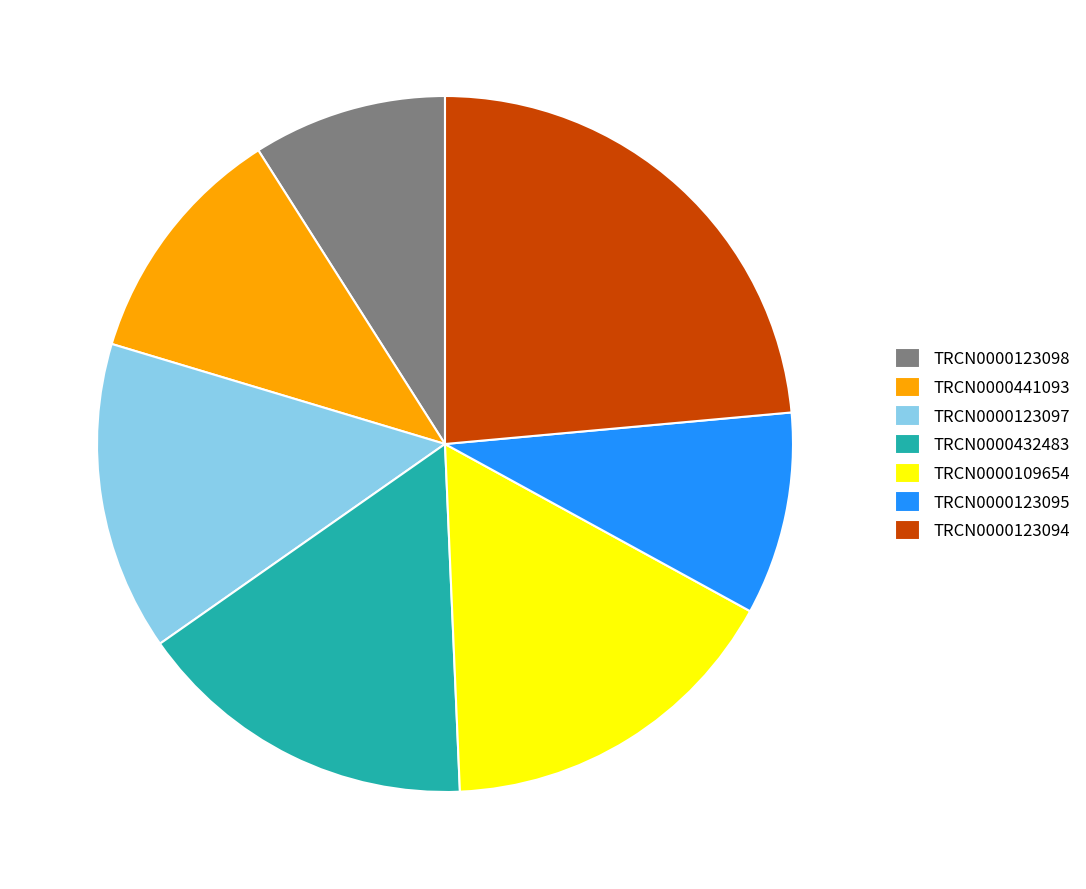

What is the largest slice in the pie chart?

TRCN0000123094